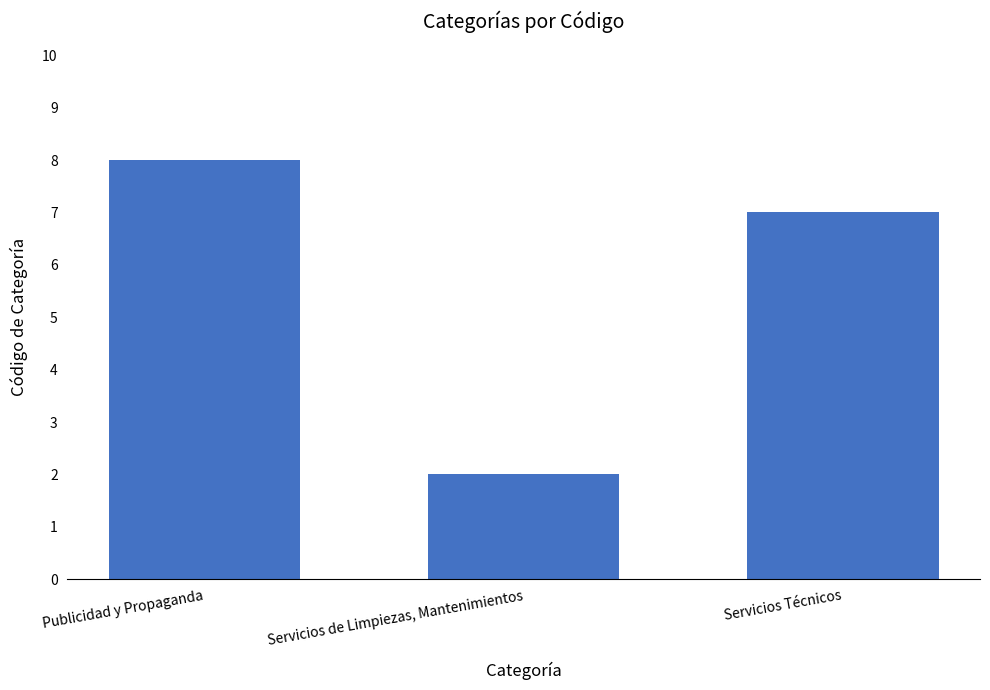

Read the value at Servicios Técnicos.

7